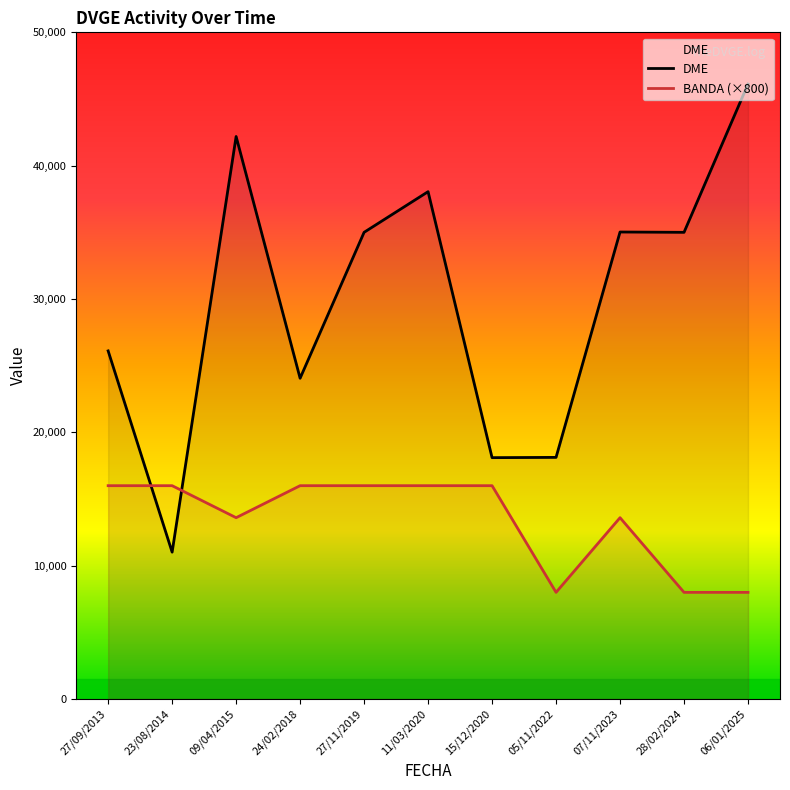

What is the total value across all series at 28/02/2024?

43001